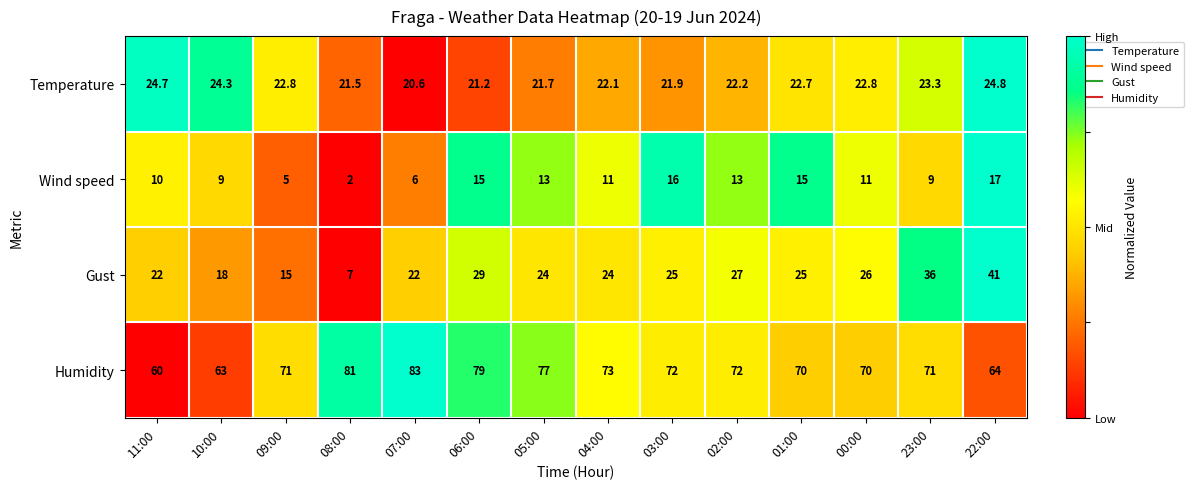

At which label does Temperature first exceed 22?

11:00